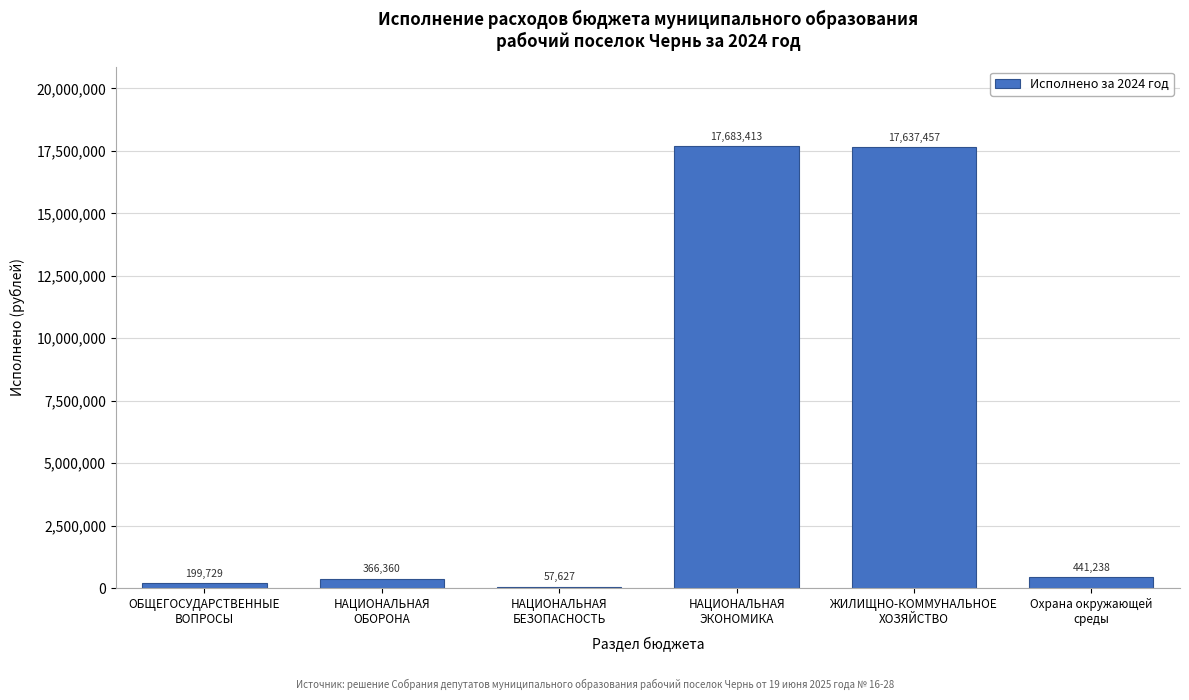

What is the greatest value displayed?

17683412.8